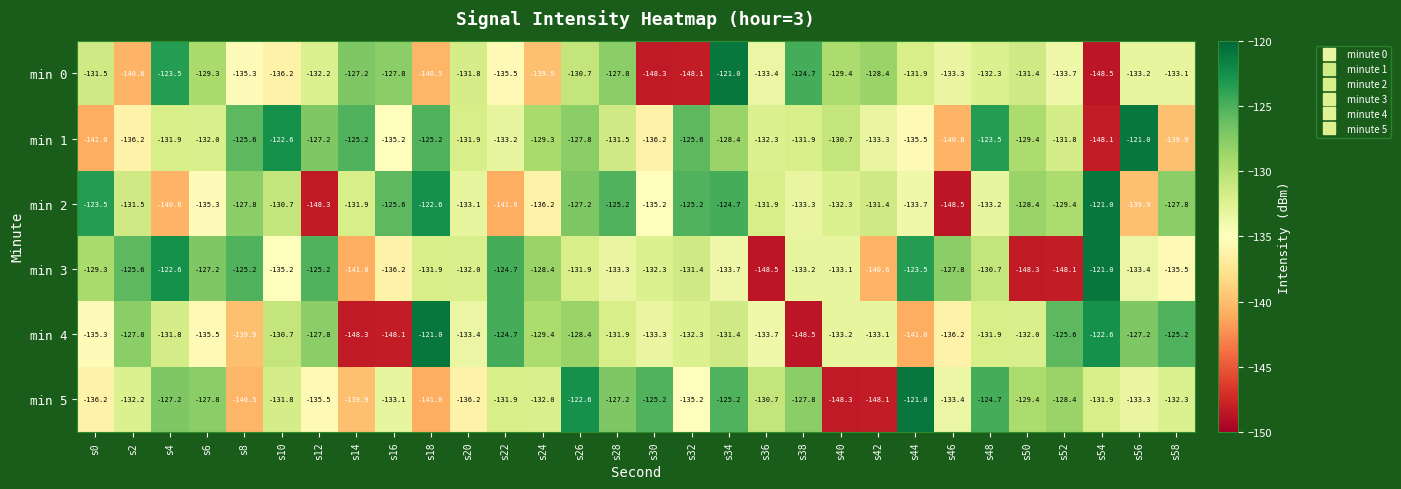

What is the difference between the maximum and minimum values in the min 2 series?

27.5